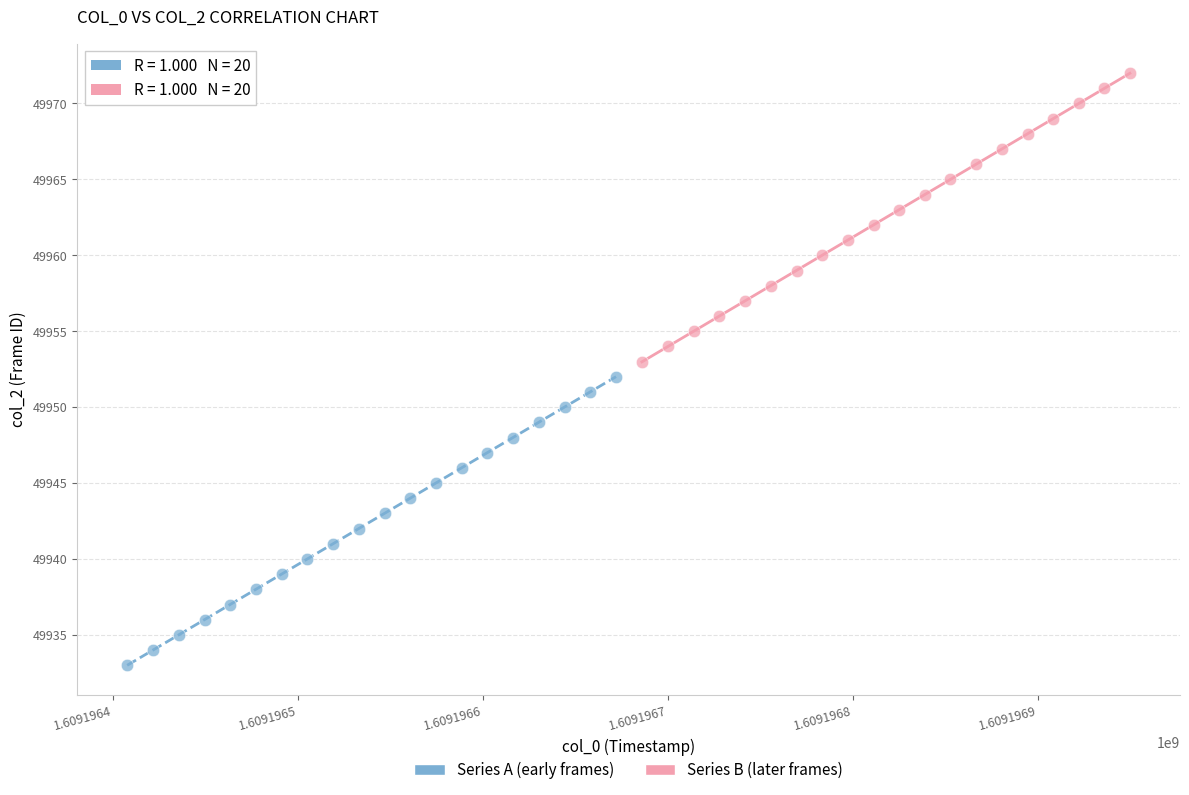

Which series reaches the maximum Y coordinate?

Series B (later frames)